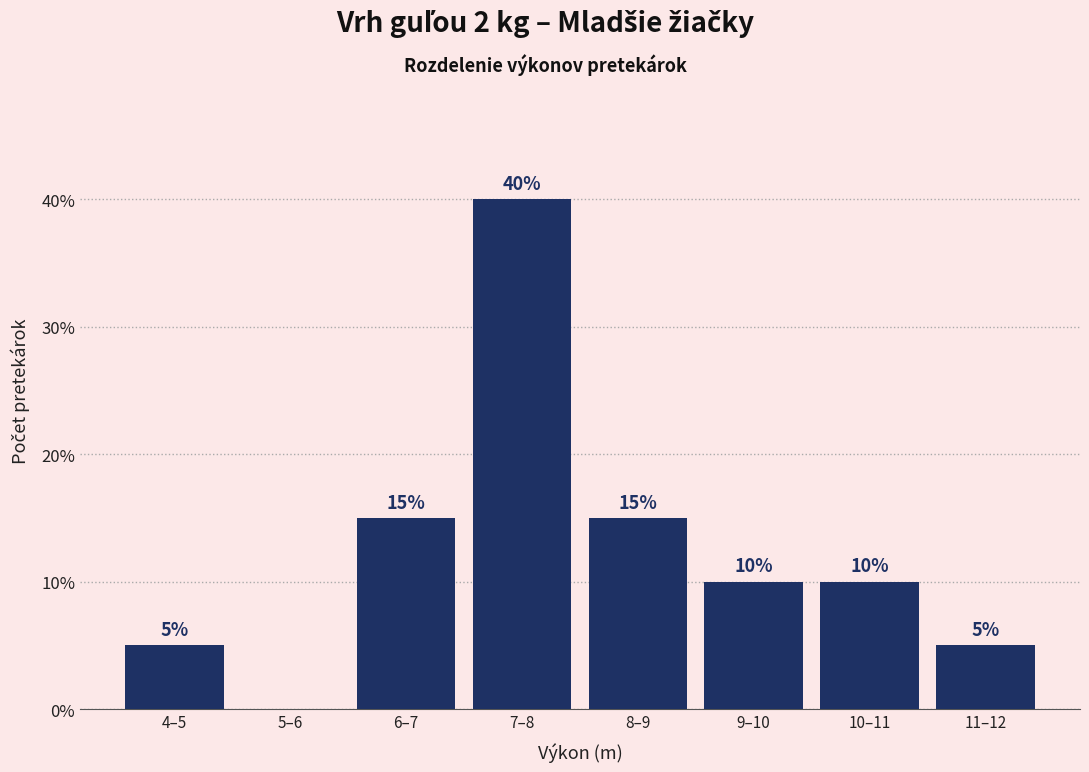

Reading right to left, transcribe all the data shown in this chart.

11–12=5	10–11=10	9–10=10	8–9=15	7–8=40	6–7=15	5–6=0	4–5=5